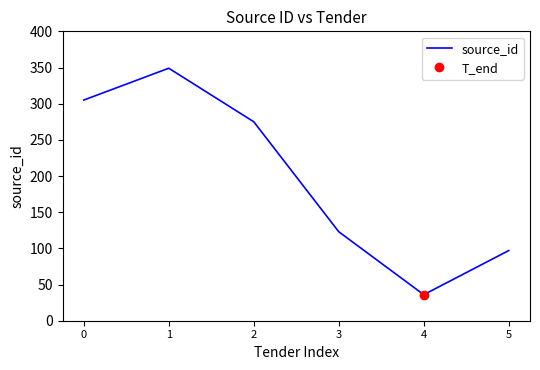

The chart shows a value of 123 at 3. True or false?

True